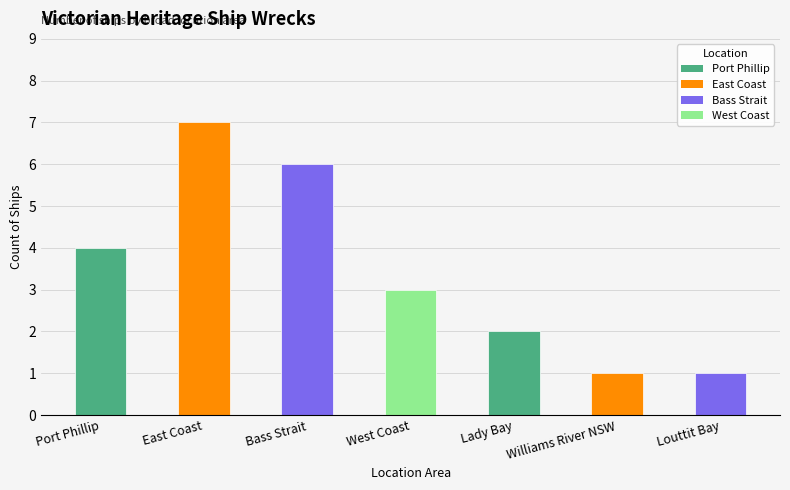

What is the value of the 7th bar from the left?

1